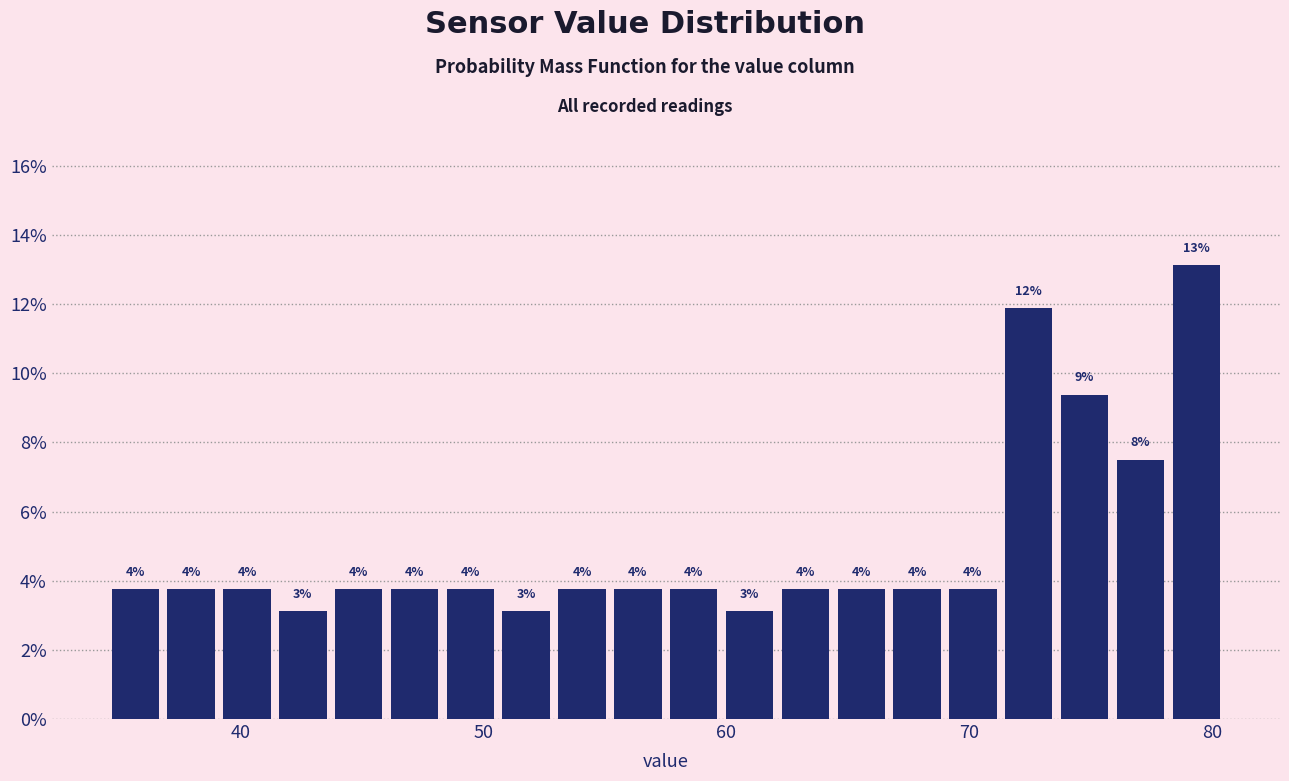

Around what value on the x-axis is the tallest bar? Give the approximate position of its centre, as read against the axis.

79